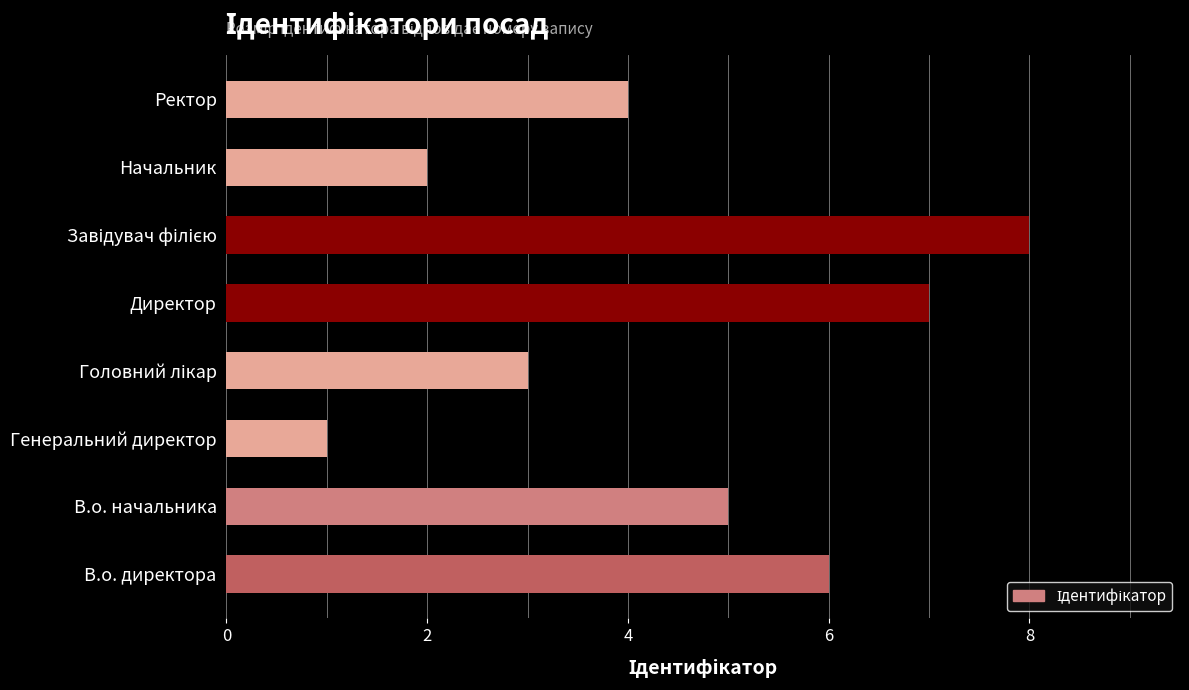

Approximately how many times larger is the value at Начальник compared to Генеральний директор?

2.0